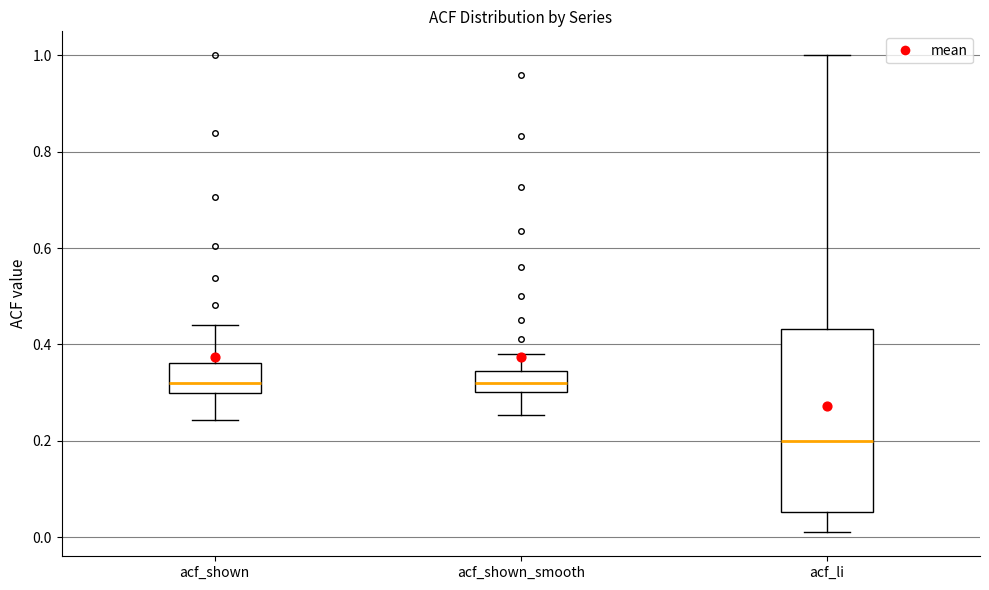

Reading left to right, read every box against the y-axis: the position of its median line, the range the box covers, and the ends of its whiskers. The values are not printed on the chart, so give them approximately, as read against the axis.

acf_shown: median 0.32, box 0.30 to 0.36, whiskers 0.24 to 0.44
acf_shown_smooth: median 0.32, box 0.30 to 0.34, whiskers 0.26 to 0.38
acf_li: median 0.20, box 0.06 to 0.44, whiskers 0.02 to 1.00